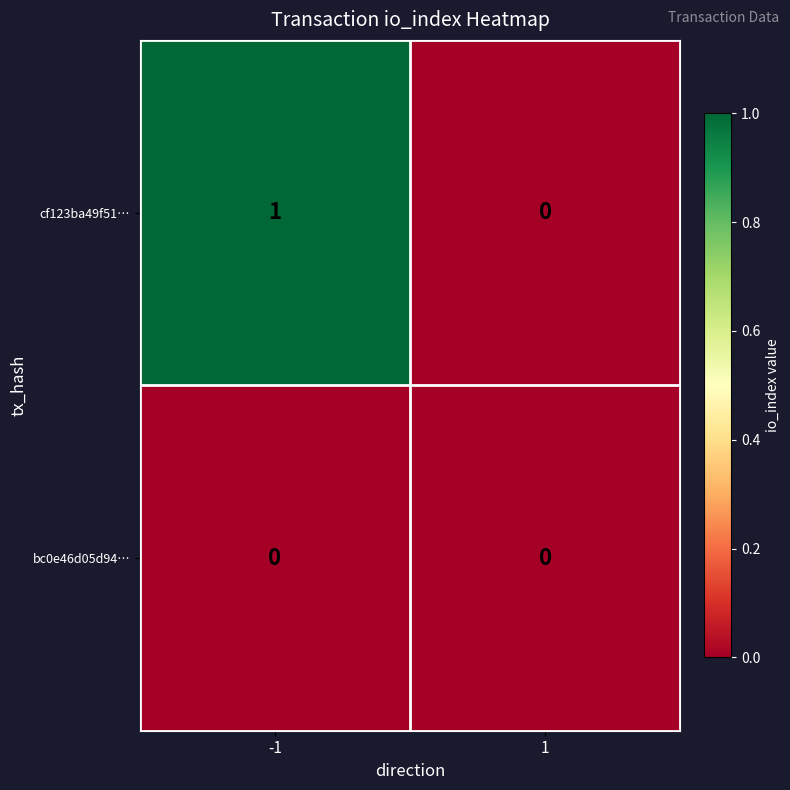

Which series has the largest range (max minus min)?

cf123ba49f51…